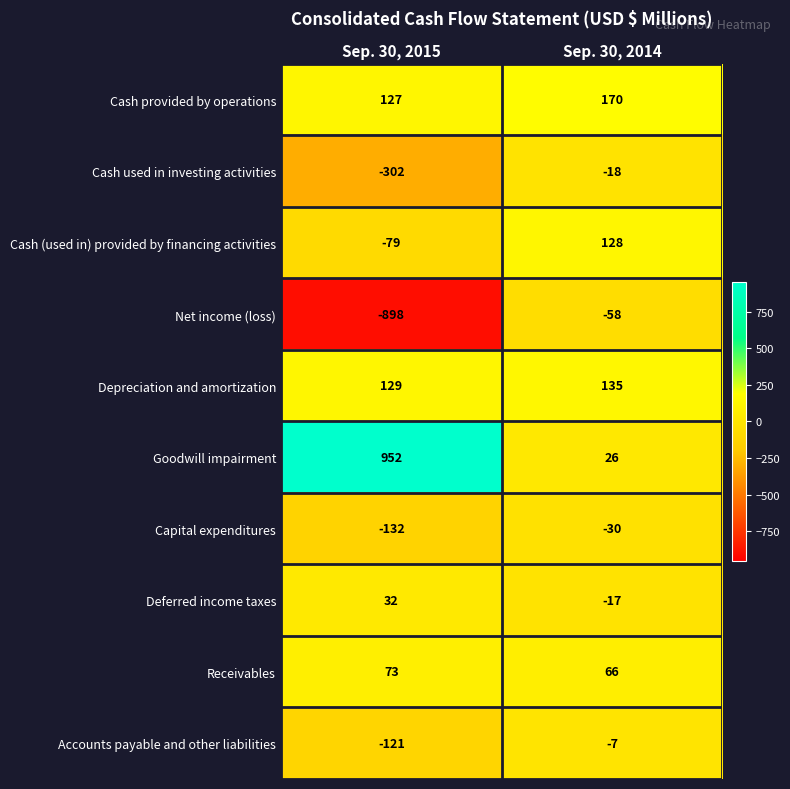

True or false: Net income (loss) has a value of -415 at Sep. 30, 2015.

False